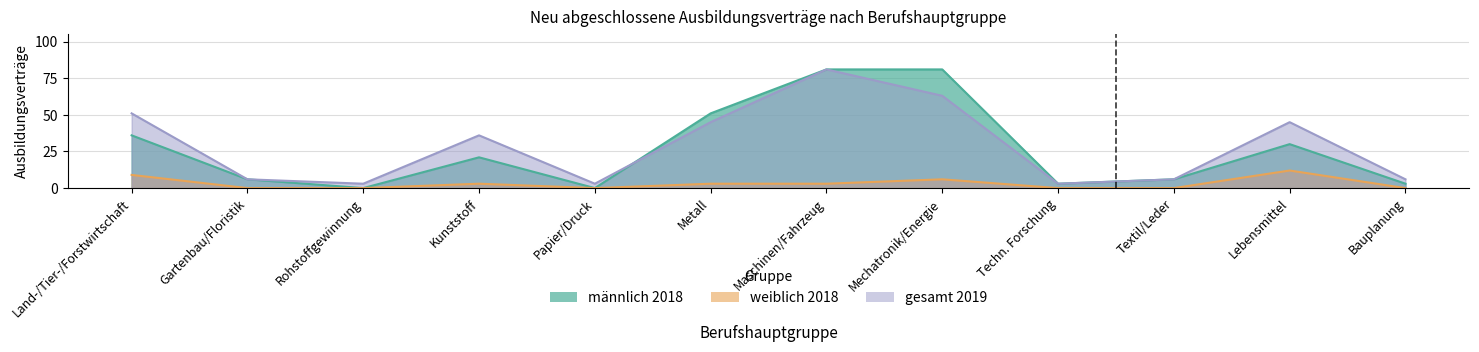

True or false: gesamt 2019 and weiblich 2018 intersect in this chart.

False